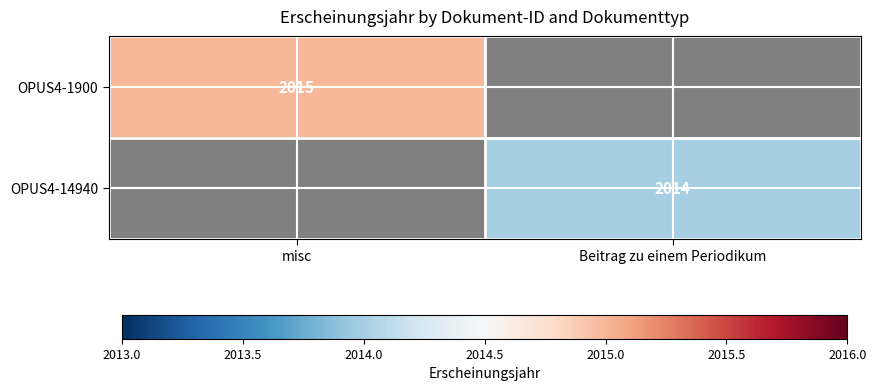

Is it true that OPUS4-14940 equals 2842 at Beitrag zu einem Periodikum?

False